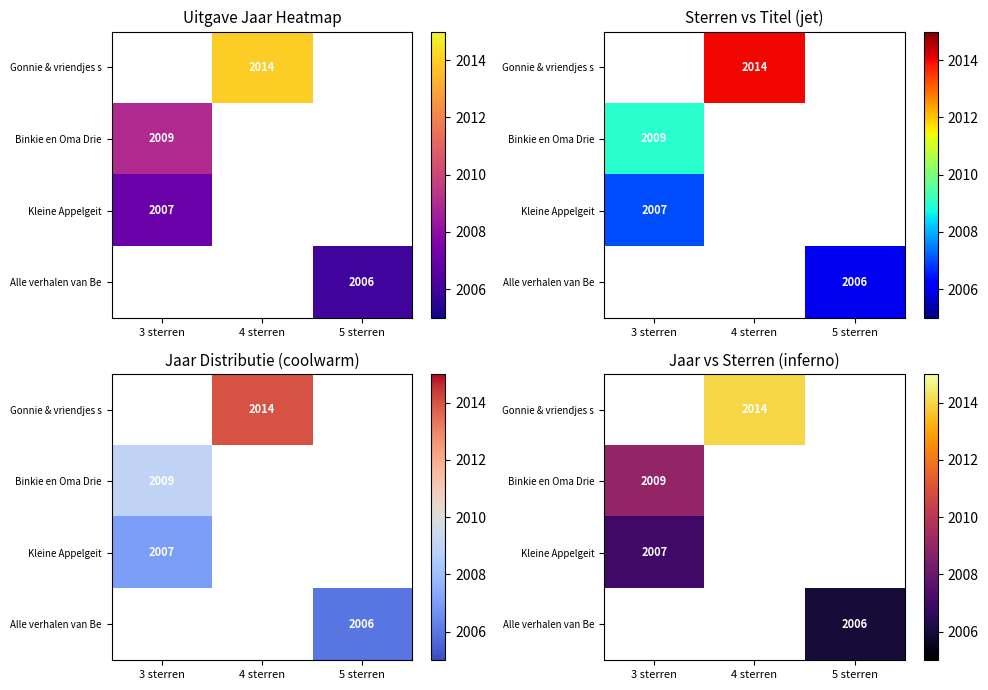

Count the number of categories in the chart.

3